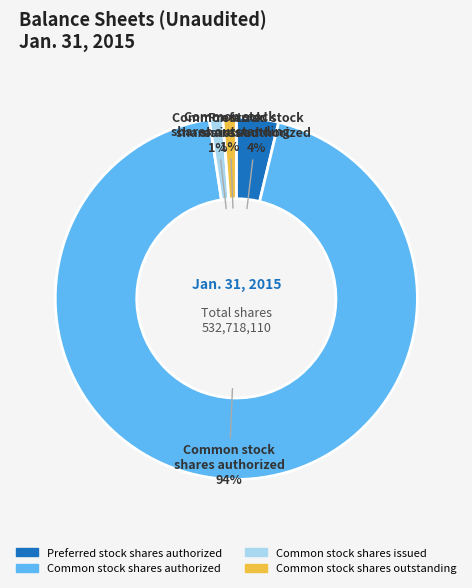

To the nearest percent, what percentage of the pie is Common stock shares outstanding?

1%